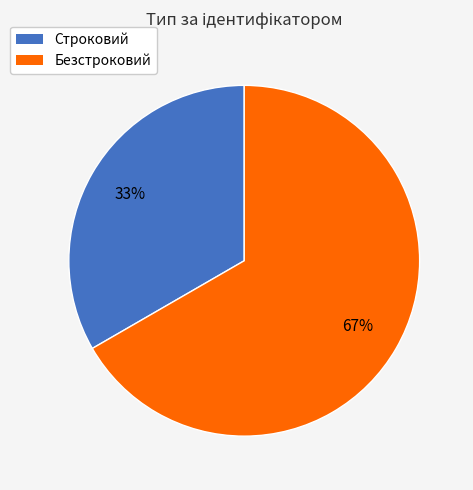

Is it true that Безстроковий is 76% of the pie?

False